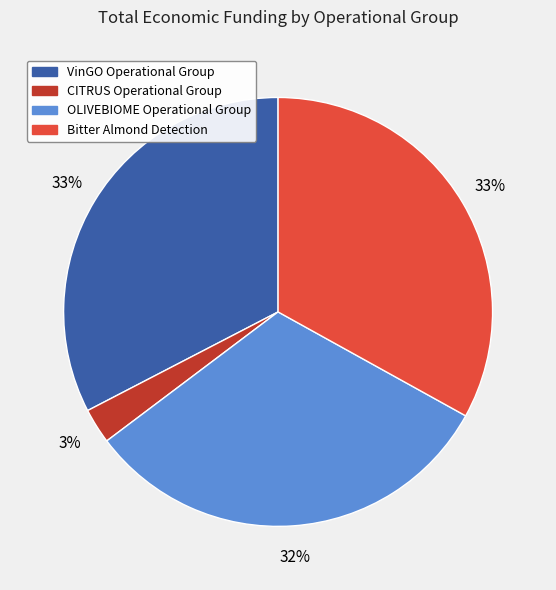

Do CITRUS Operational Group and OLIVEBIOME Operational Group together represent more than half of the pie?

No